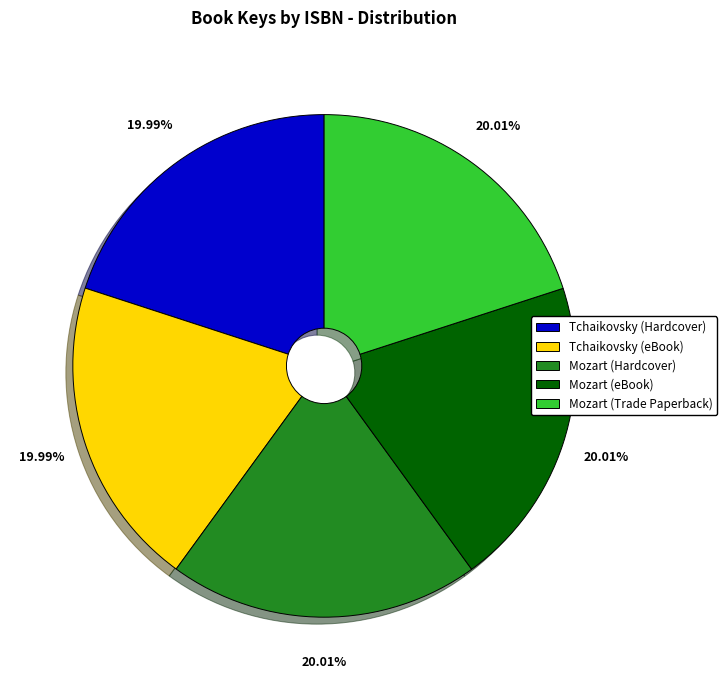

Is there any slice that represents more than half of the pie?

No